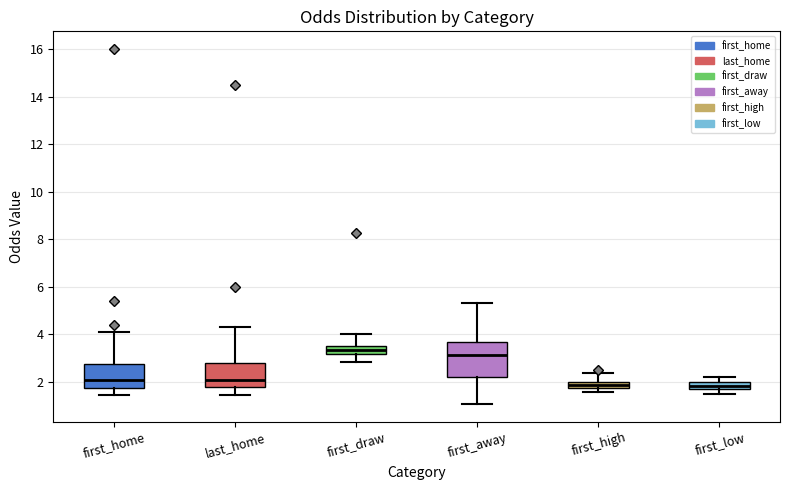

Which box's median line is the highest?

first_draw